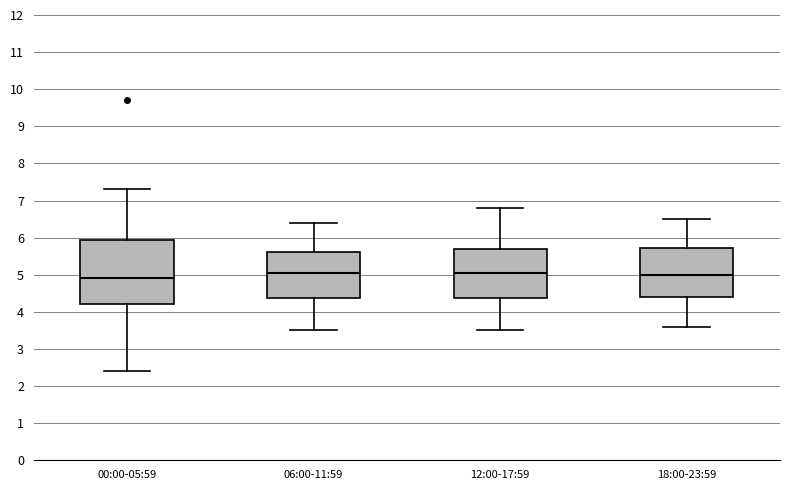

Reading left to right, transcribe this box plot: for each box, give where its median line is, the range the box spans, and where its two whiskers end, as read against the y-axis. The values are not printed on the chart, so give them approximately, as read against the axis.

00:00-05:59: median 4.9, box 4.2 to 5.9, whiskers 2.4 to 7.3
06:00-11:59: median 5.1, box 4.4 to 5.6, whiskers 3.5 to 6.4
12:00-17:59: median 5.1, box 4.4 to 5.7, whiskers 3.5 to 6.8
18:00-23:59: median 5.0, box 4.4 to 5.7, whiskers 3.6 to 6.5